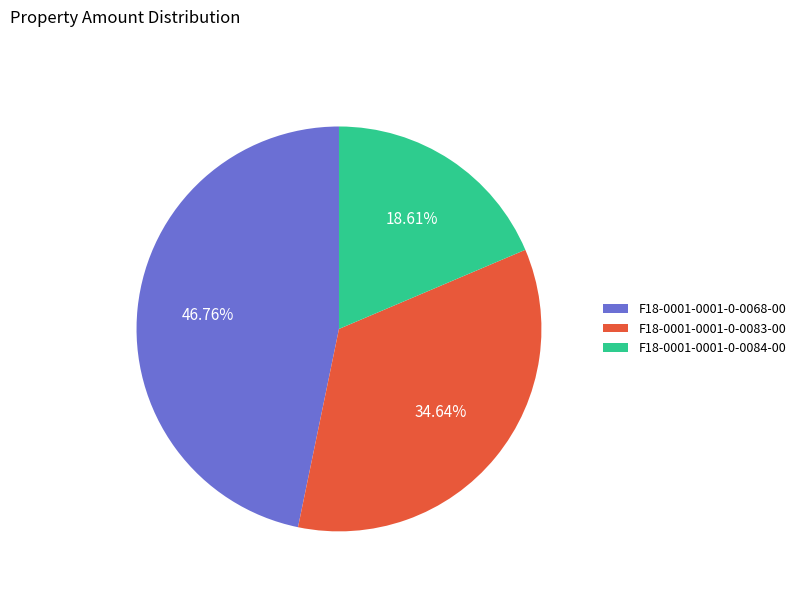

How many slices are in this pie chart?

3